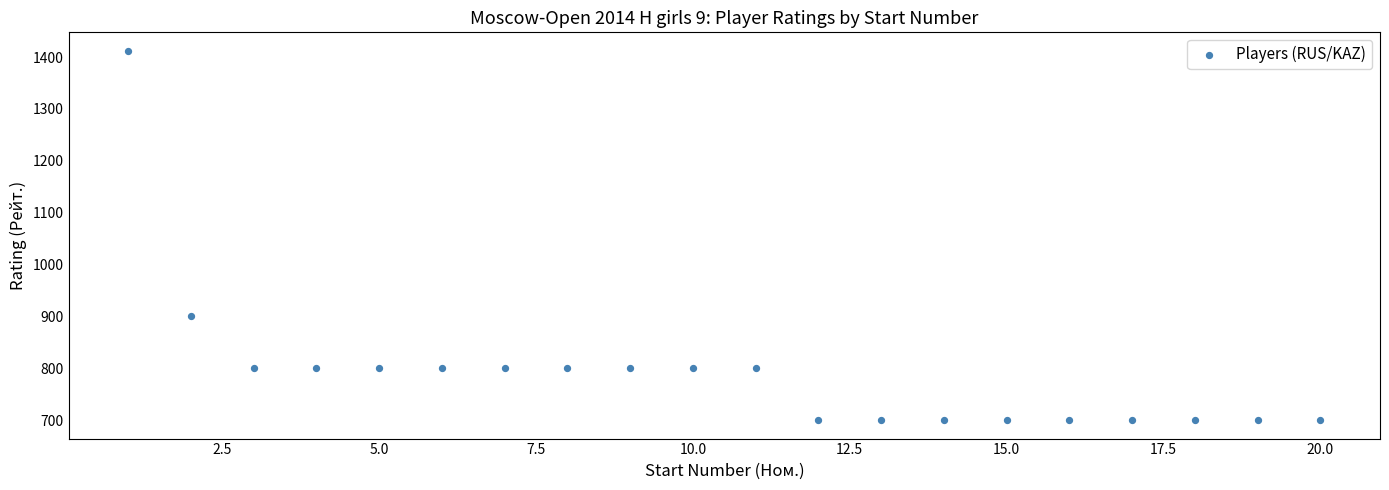

What Y value in the scatter plot is closest to 1056?

900